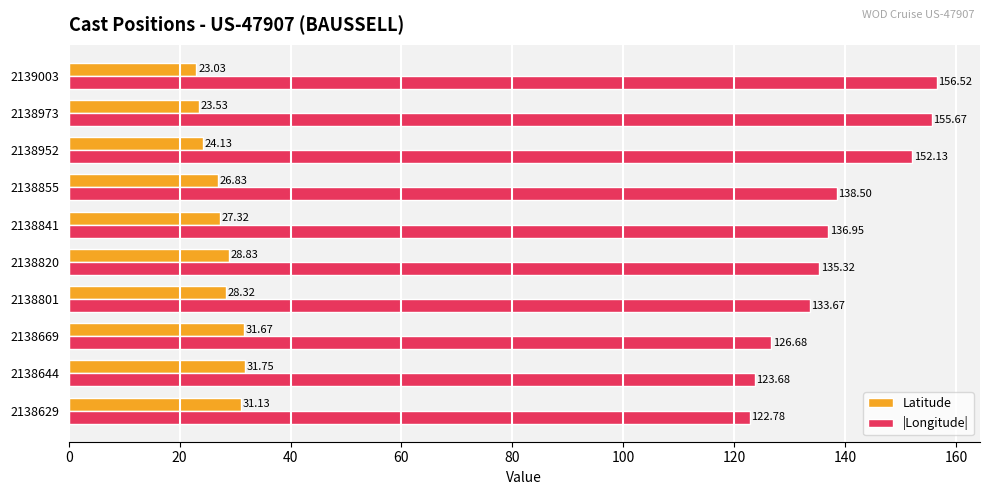

What is the difference between the |Longitude| values at 2138841 and 2139003?

19.6